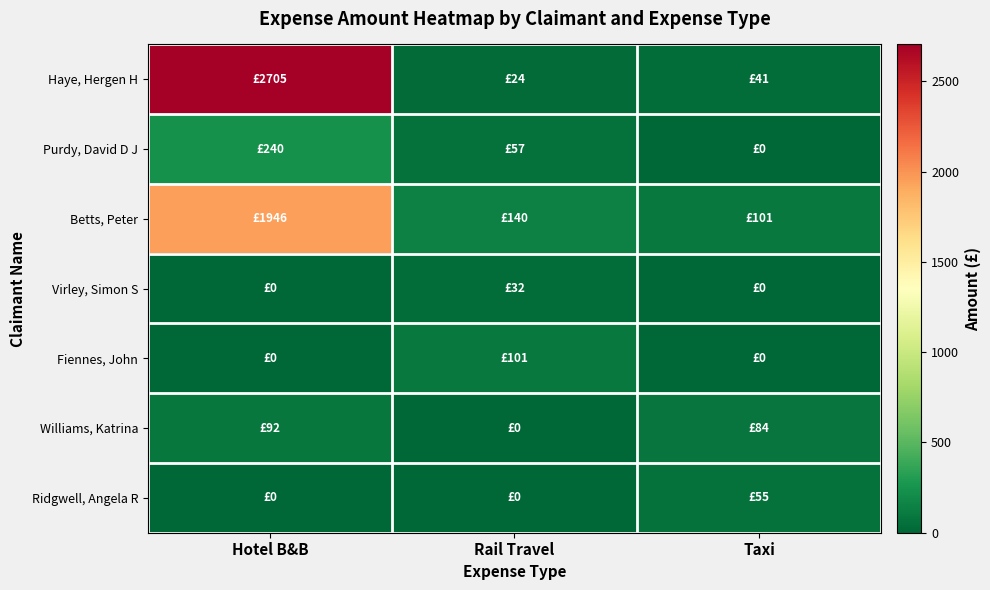

What is the spread (max minus min) of values at Taxi?

100.7